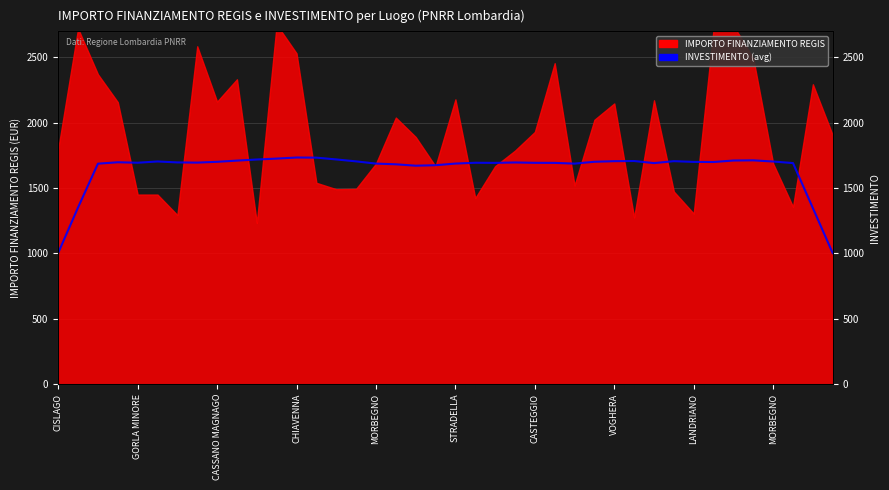

True or false: the data has more than 1 interior local peaks.

True